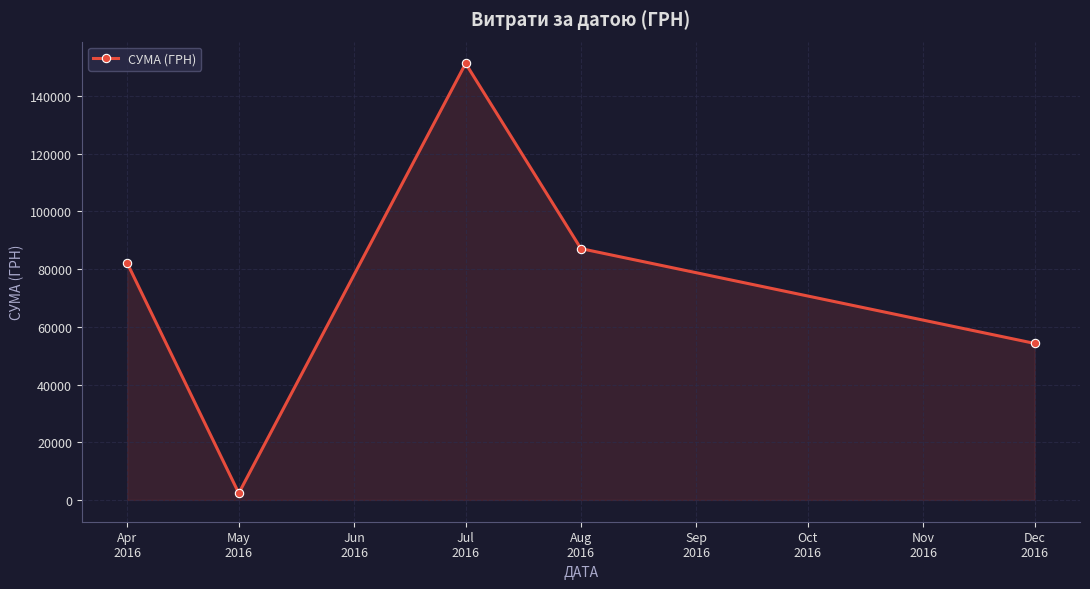

What is the greatest value displayed?

151302.7